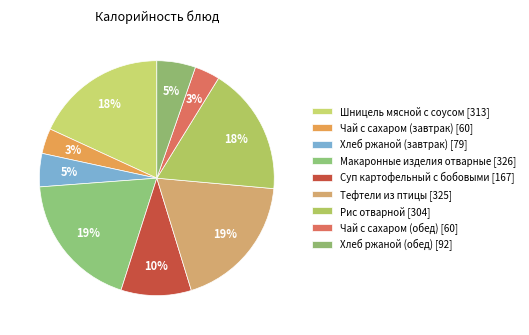

Is the sum of Хлеб ржаной (обед) and Тефтели из птицы greater than half?

No